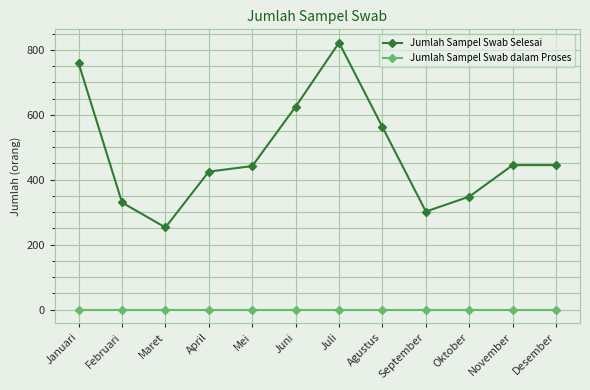

What is the difference between the second highest and second lowest values in the Jumlah Sampel Swab Selesai series?

457